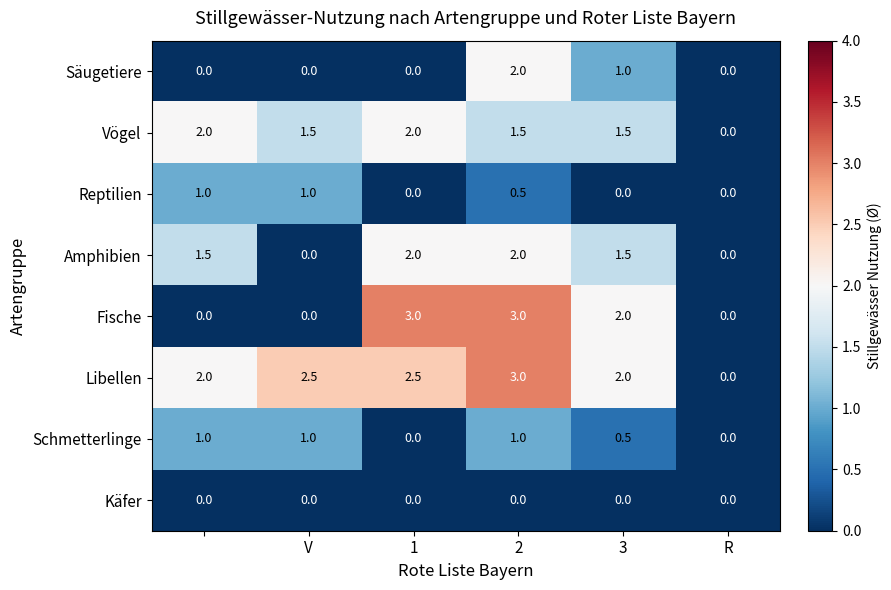

Which series has the widest spread of values?

Fische